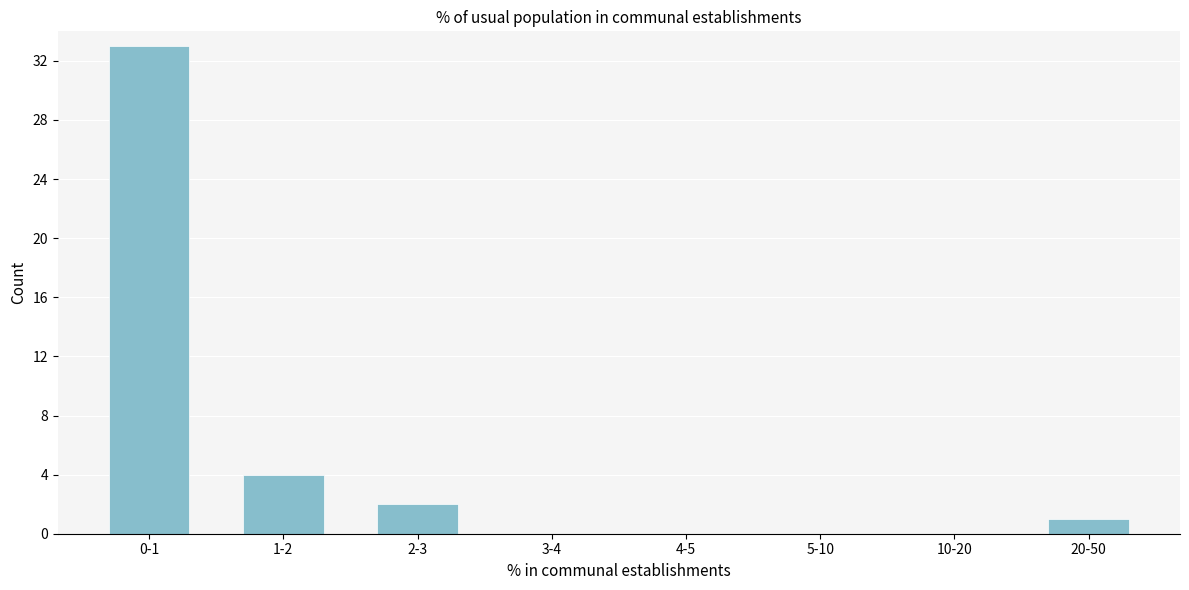

Reading left to right, extract all data points from this chart.

0-1=33	1-2=4	2-3=2	3-4=0	4-5=0	5-10=0	10-20=0	20-50=1